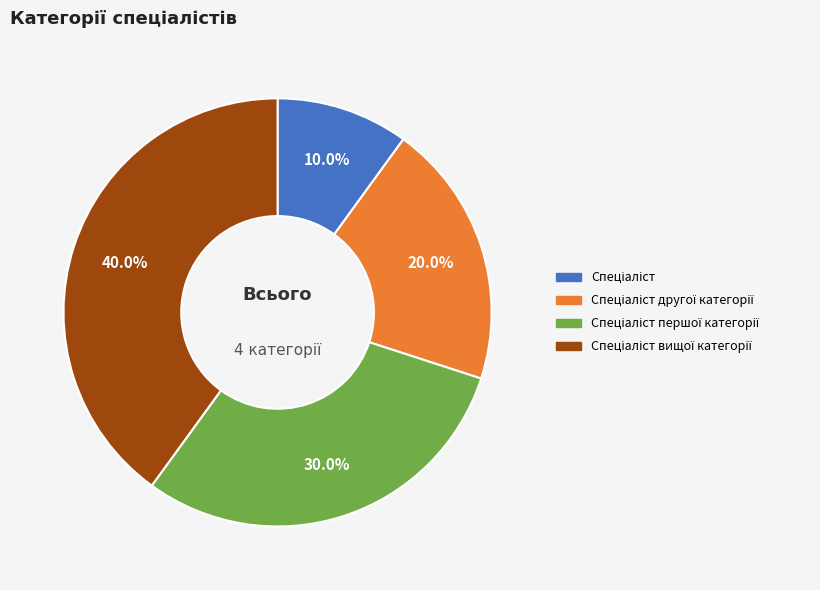

Is there any slice that represents more than half of the pie?

No